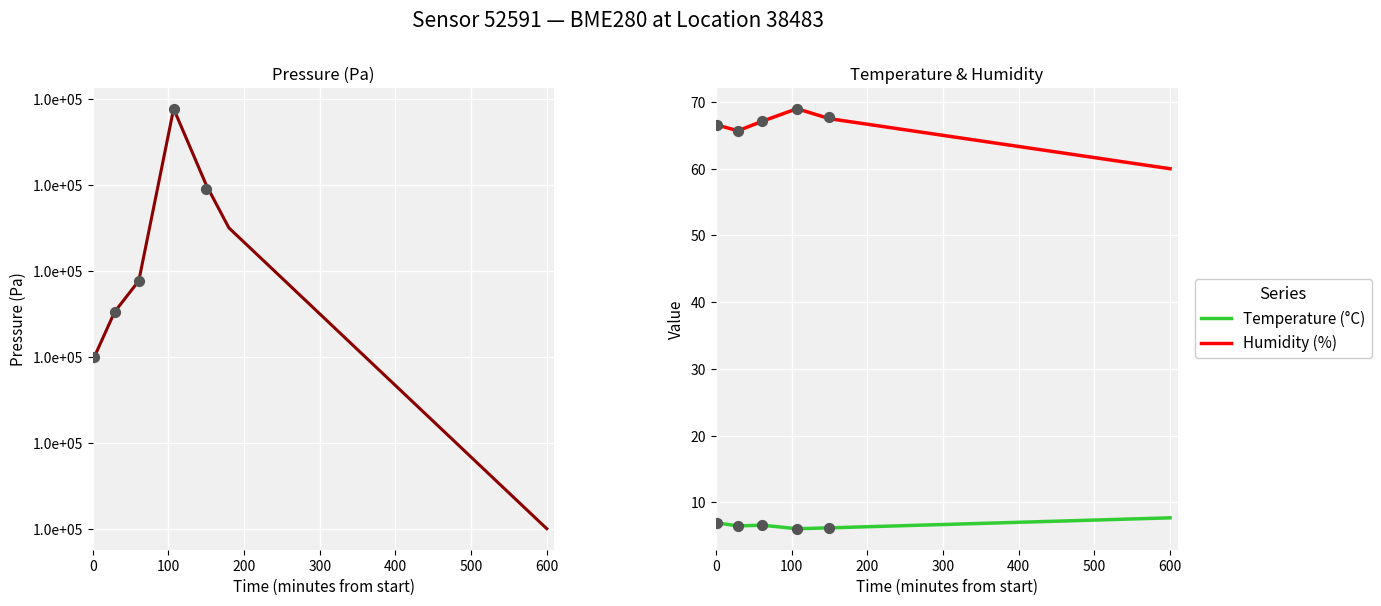

True or false: Humidity (%) and Temperature (°C) intersect in this chart.

False